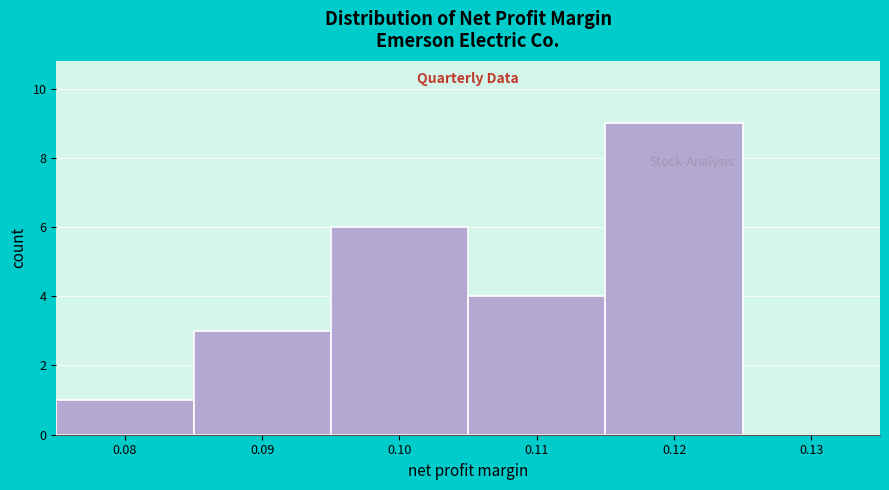

Reading left to right, extract all data points from this chart.

0.08=1	0.09=3	0.10=6	0.11=4	0.12=9	0.13=0